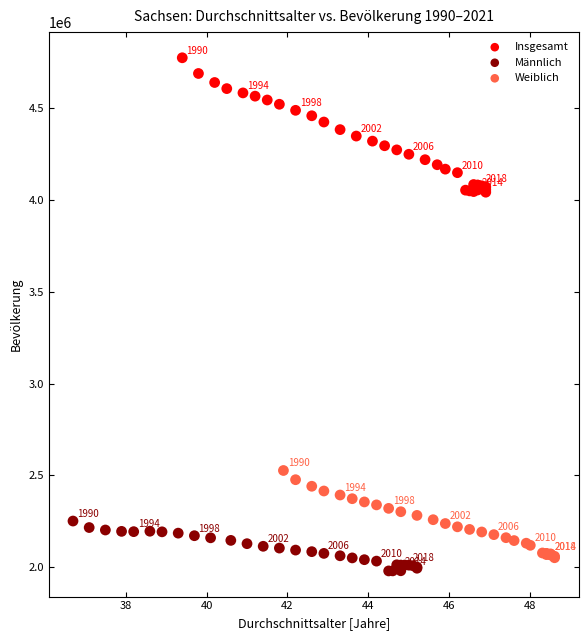

What are all the series names shown in the legend?

Insgesamt, Männlich, Weiblich